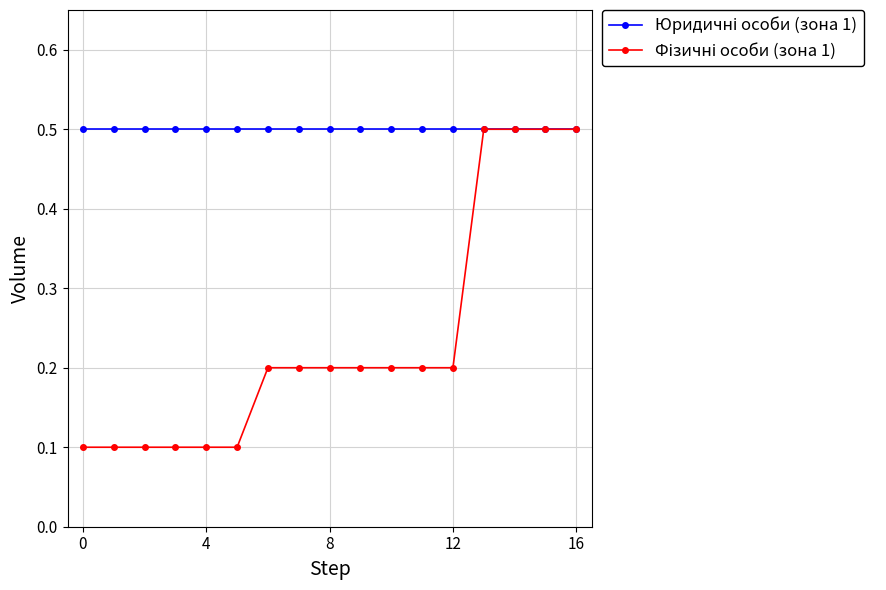

How many distinct data groups are displayed?

2